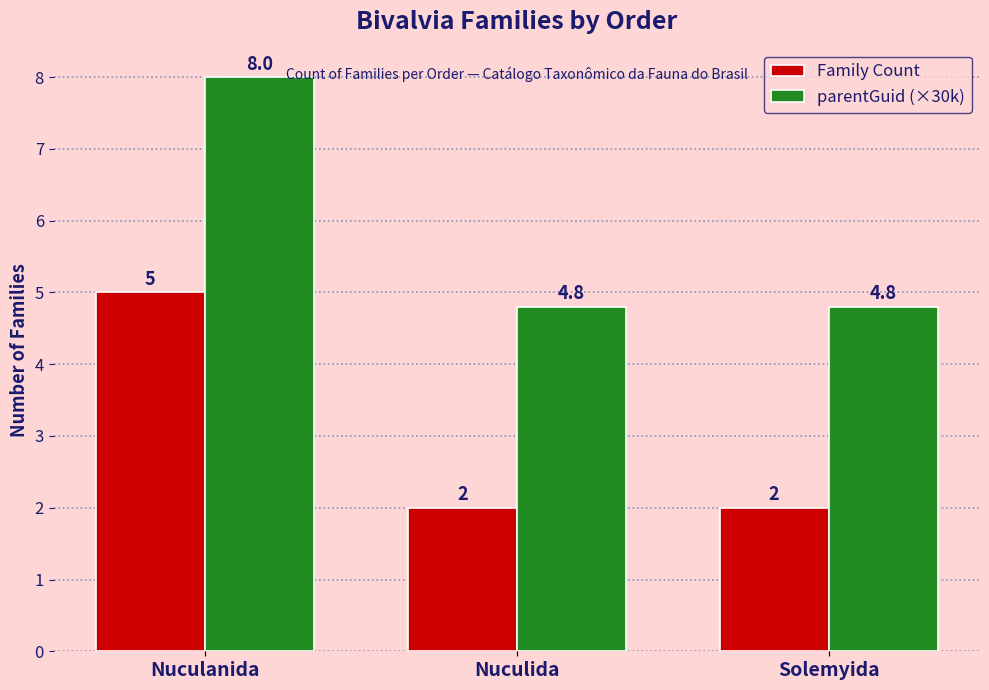

Rank the series at Solemyida from highest to lowest value.

parentGuid (×30k), Family Count